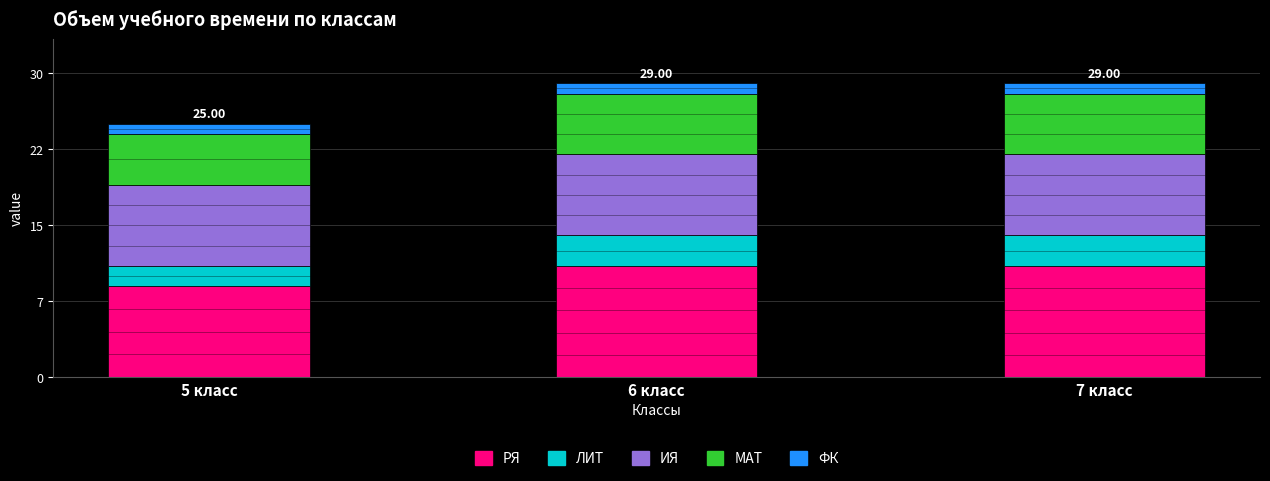

Which category has the lowest value in the ИЯ series?

5 класс